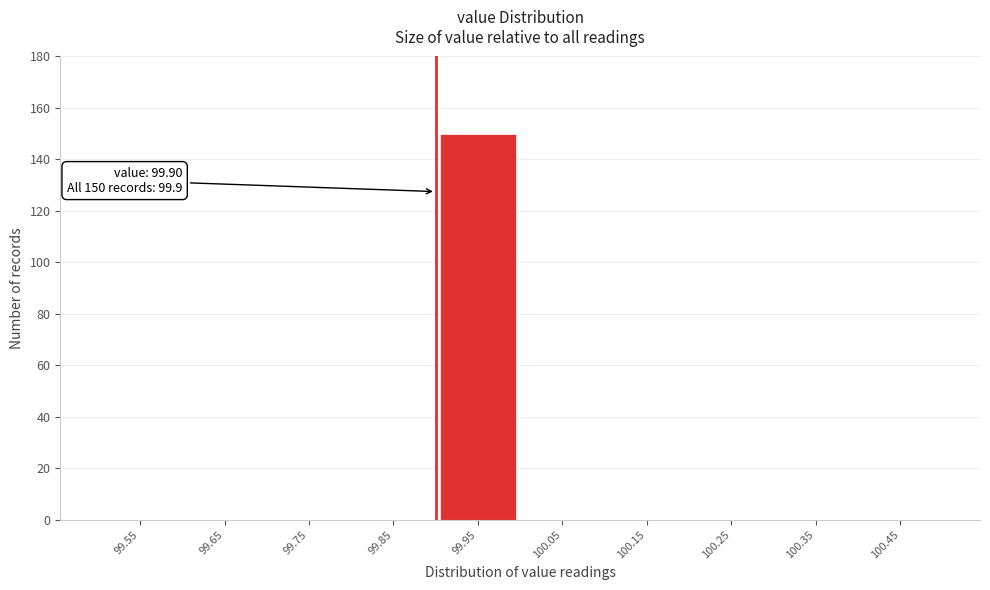

Over which range of the x-axis is the bar tallest?

99.9 to 100.0